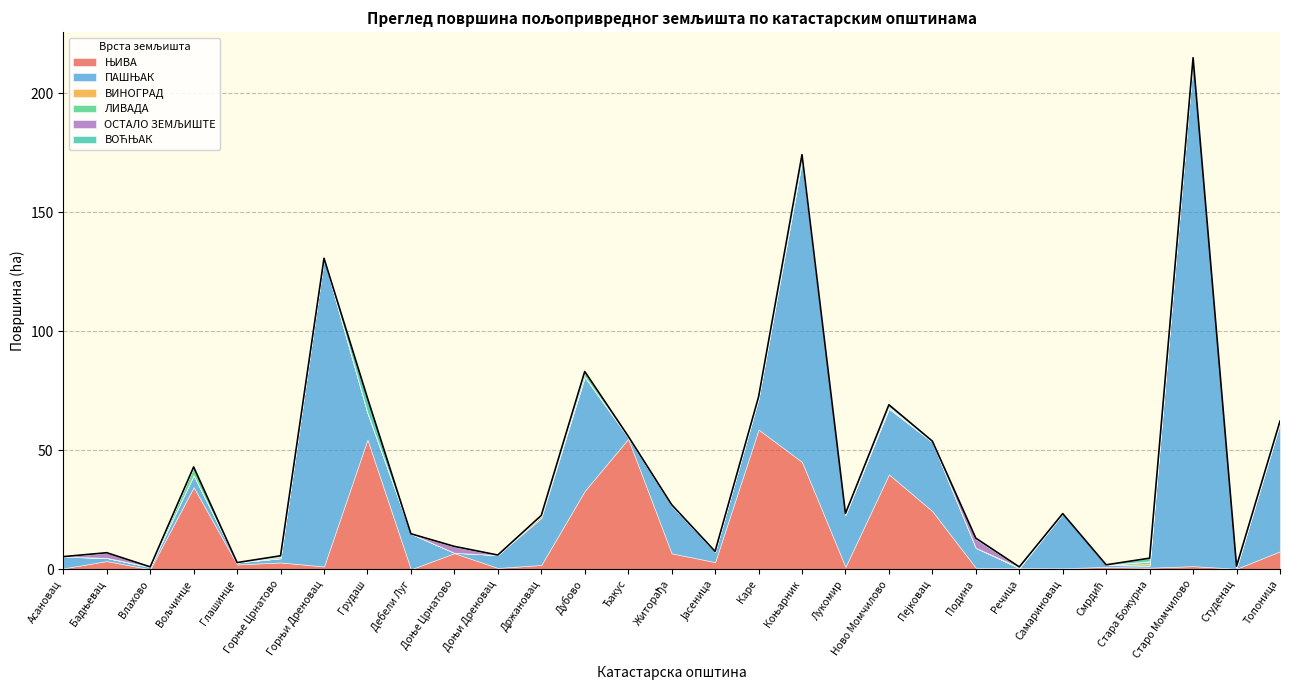

What is the sum of all ЊИВА values?

387.5